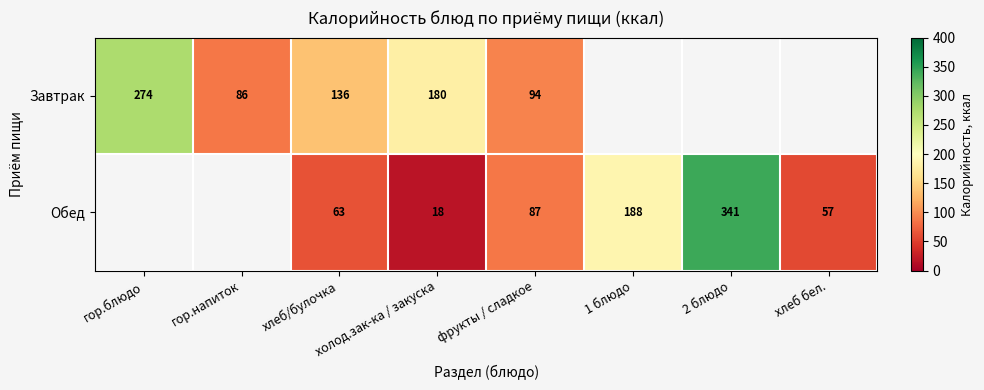

Rank the series at холод.зак-ка / закуска from lowest to highest value.

Обед, Завтрак